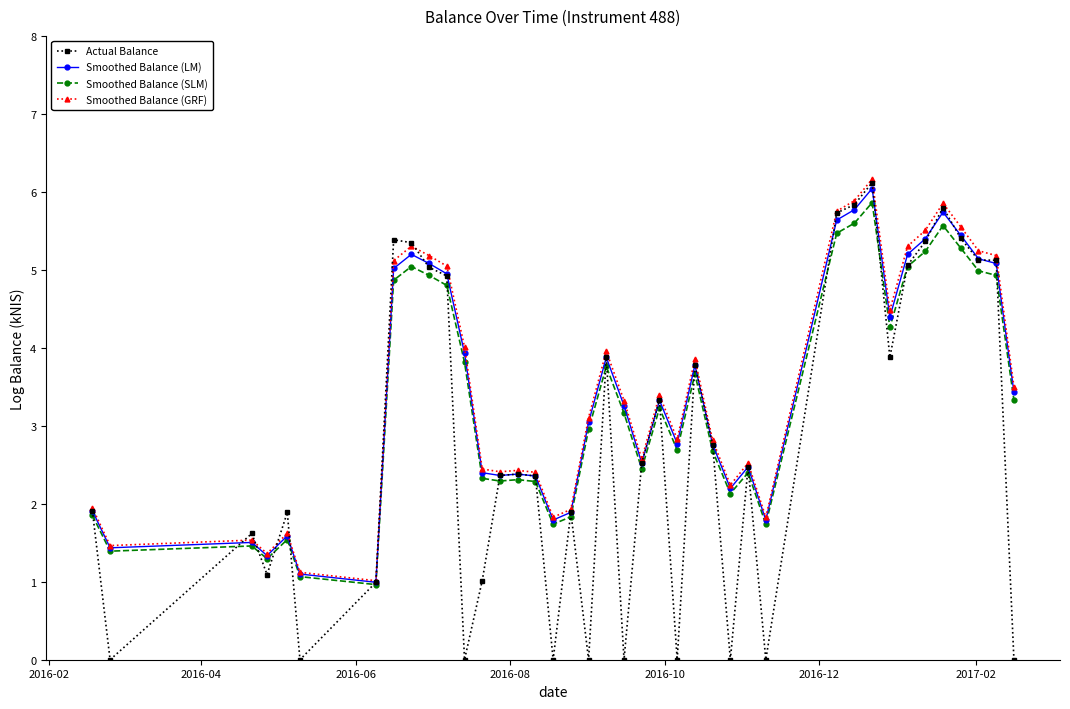

What is the lowest value of the Smoothed Balance (SLM) series?

1.0